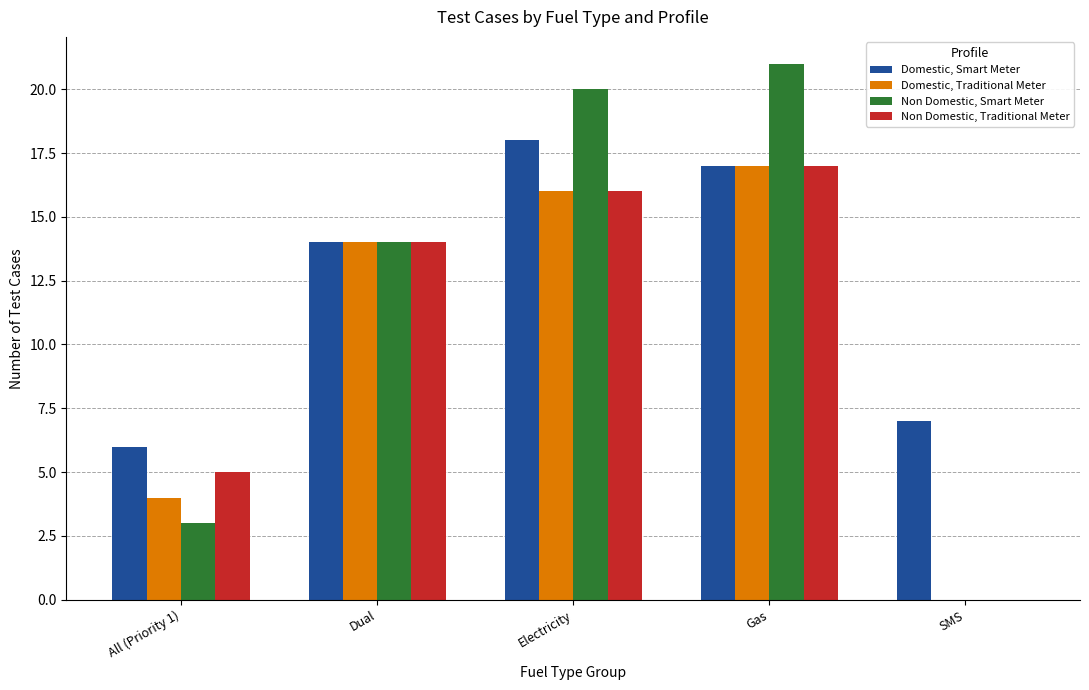

What is the spread (max minus min) of values at All (Priority 1)?

3